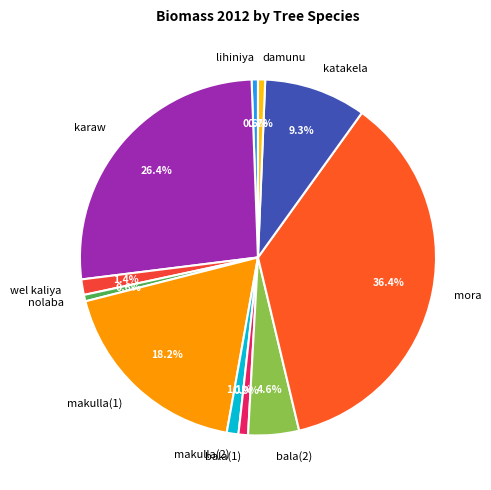

Is it true that bala(1) is 1% of the pie?

True